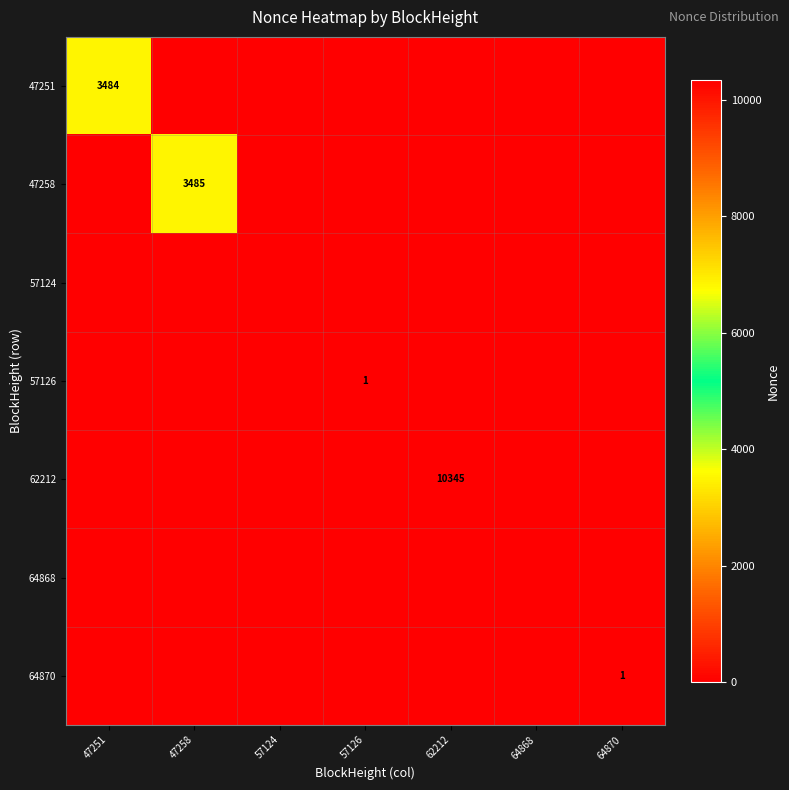

At which label is 47258 closest to 1742?

47251